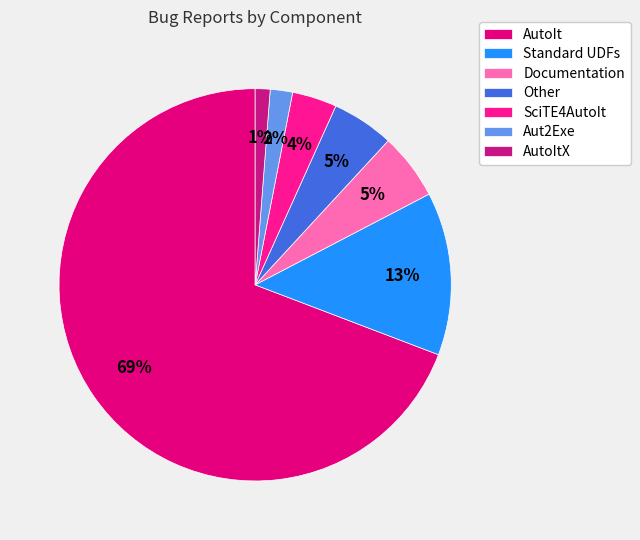

Is AutoItX the majority of the pie?

No